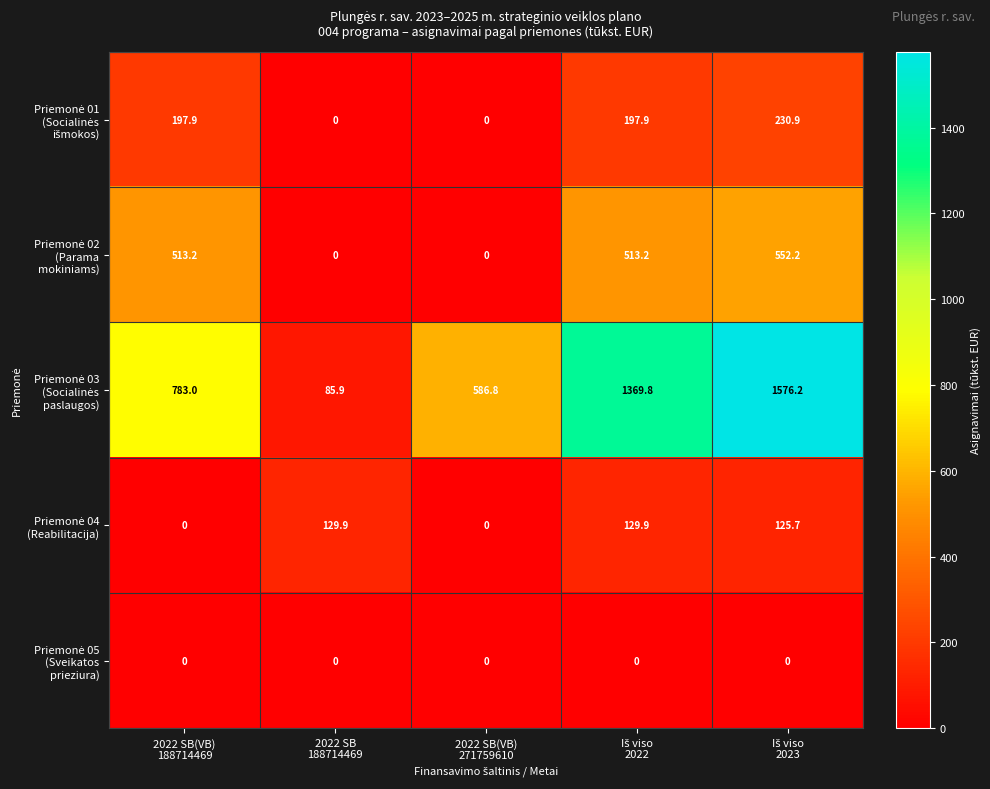

What is the difference between the highest and lowest values at 2022 SB(VB)
188714469?

783.0